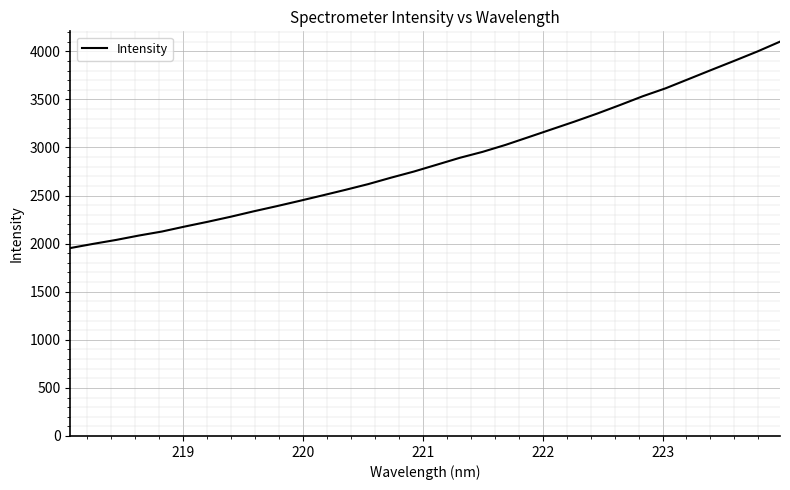

What is the minimum value shown in the chart?

1954.0